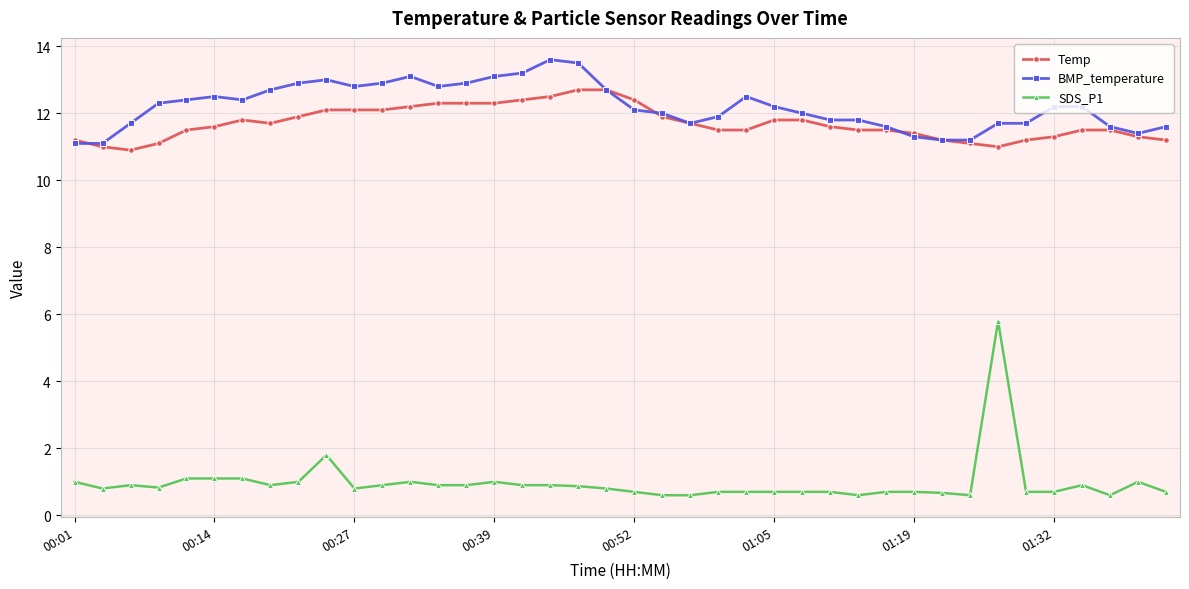

How many lines are shown in the chart?

3